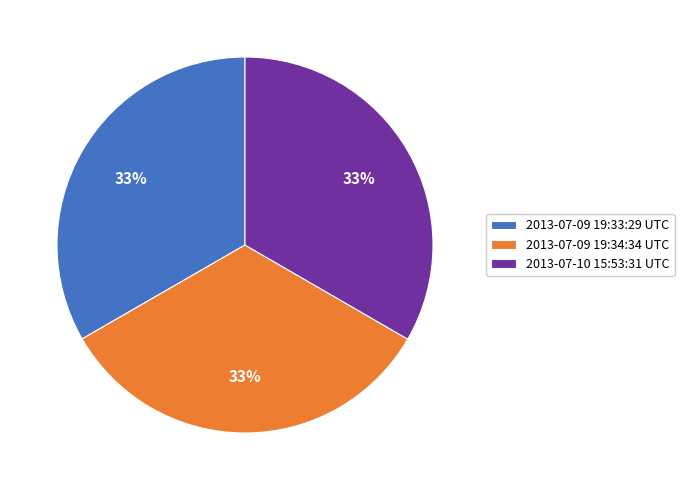

Combined, do 2013-07-10 15:53:31 UTC and 2013-07-09 19:33:29 UTC account for over 50%?

Yes